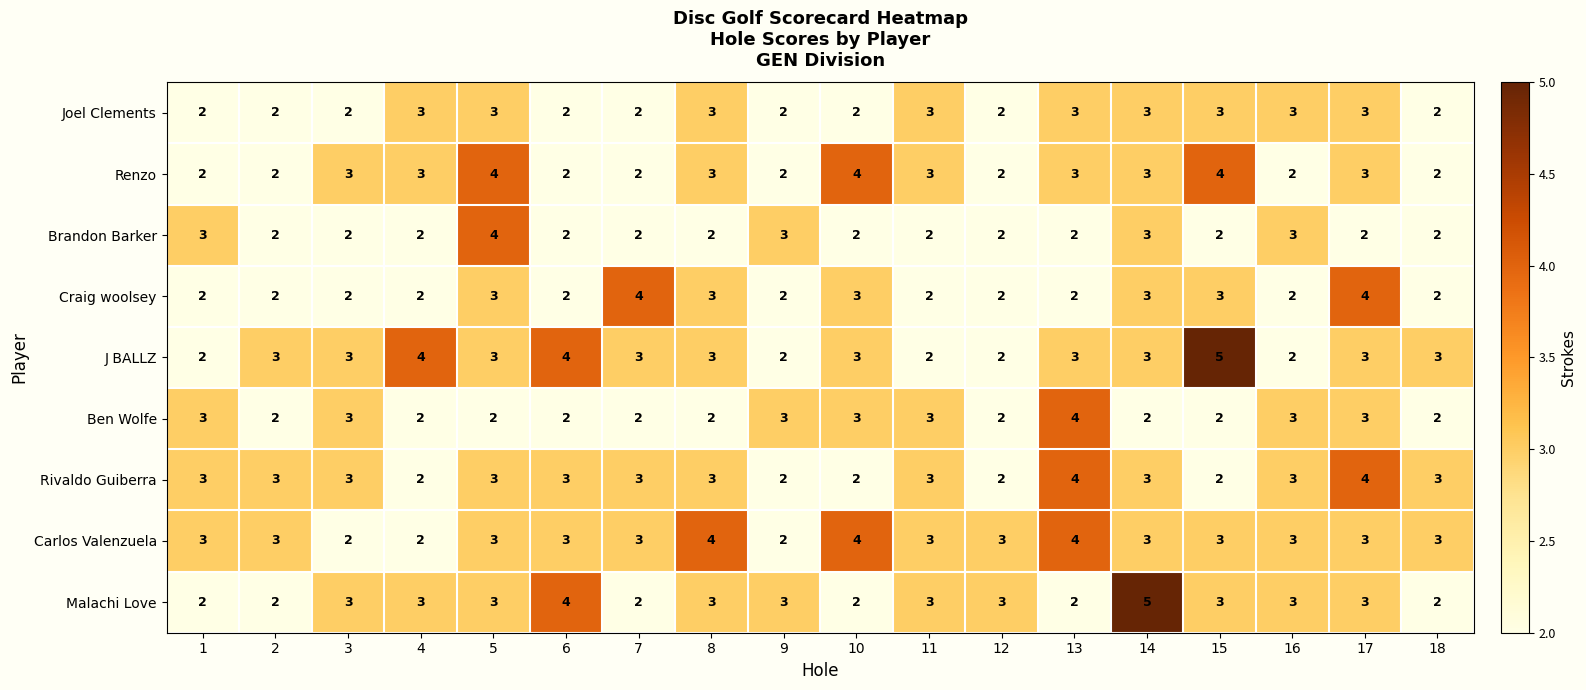

What is the sum of the Rivaldo Guiberra values at 1 and 10?

5